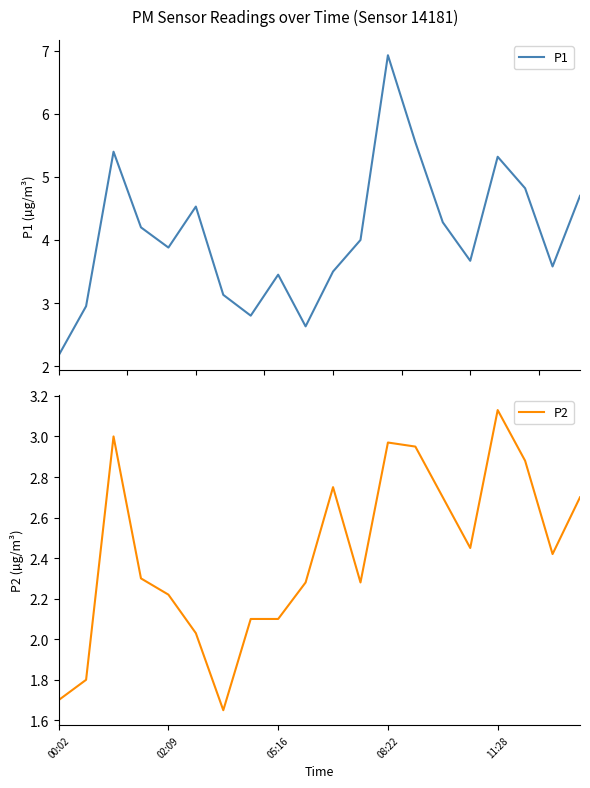

Rank the series at 9 from lowest to highest value.

P2, P1